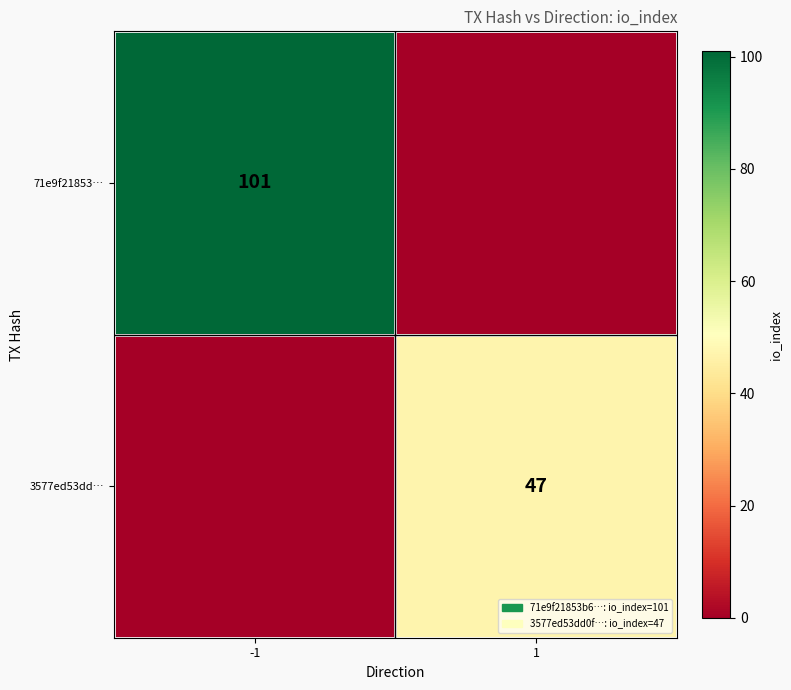

True or false: 3577ed53dd… has a value of 47 at 1.

True